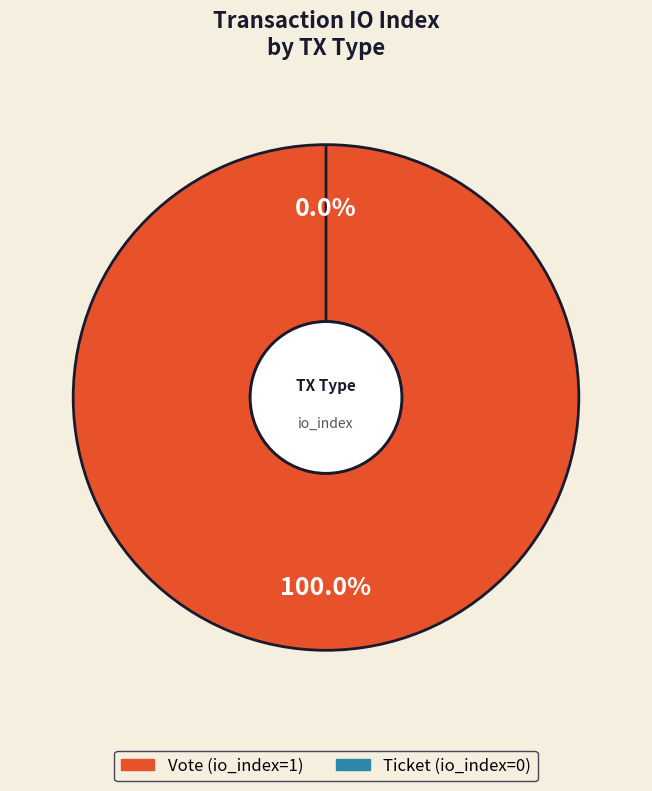

How many slices are in this pie chart?

2